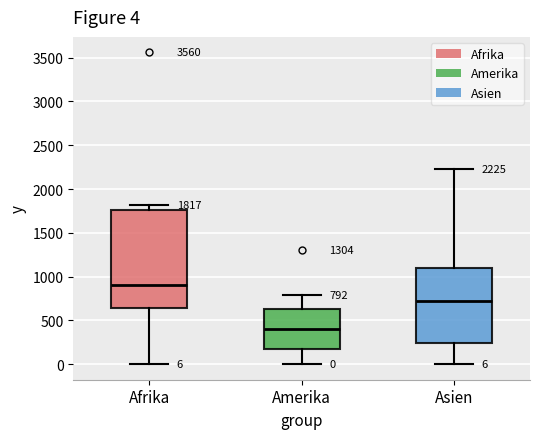

Which box's median line is the highest?

Afrika